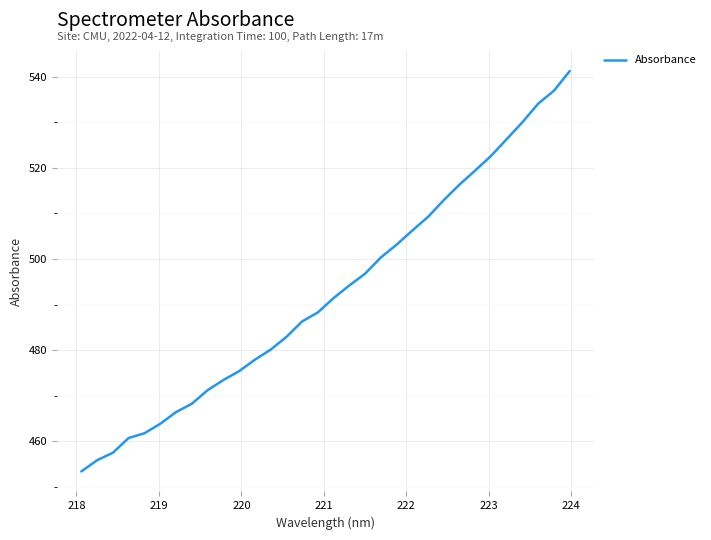

What is the minimum value shown in the chart?

453.4